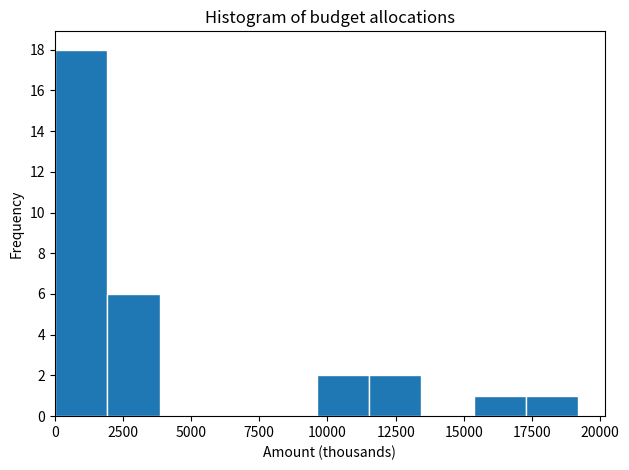

Around what value on the x-axis is the tallest bar? Give the approximate position of its centre, as read against the axis.

1000